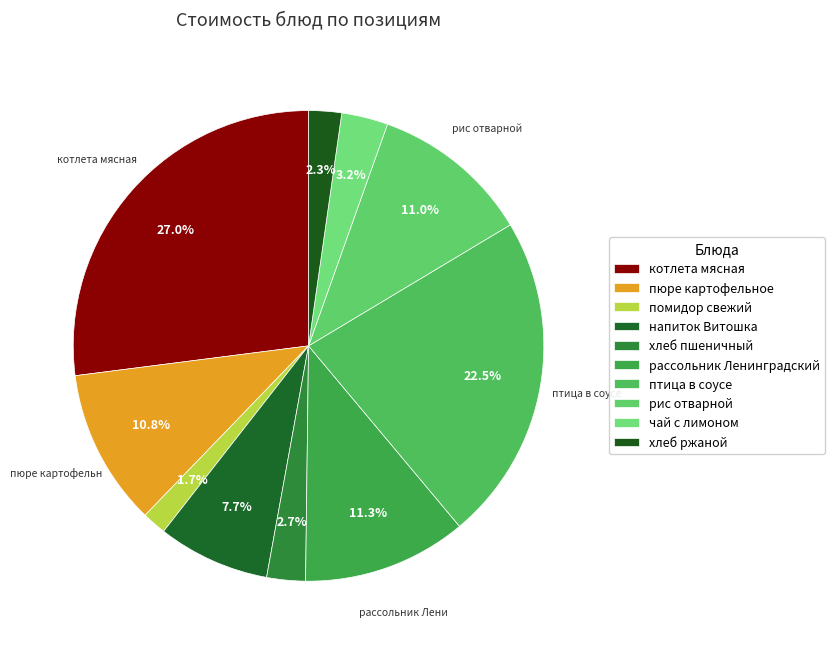

Does напиток Витошка represent more than half of the total?

No